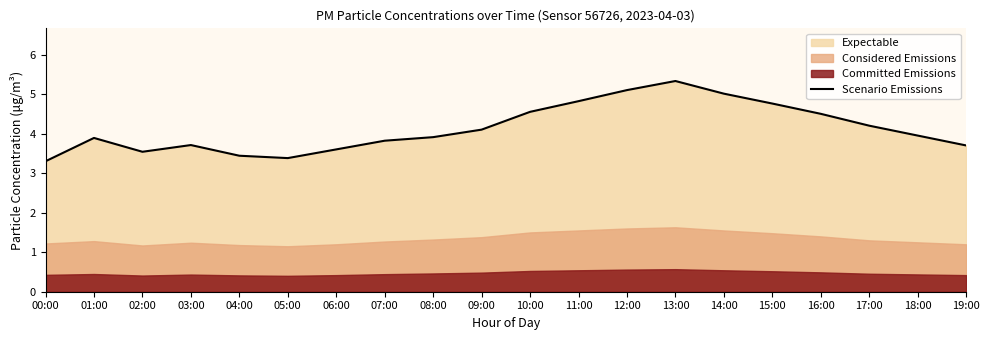

What is the difference between the values at 11:00 and 14:00?

0.2